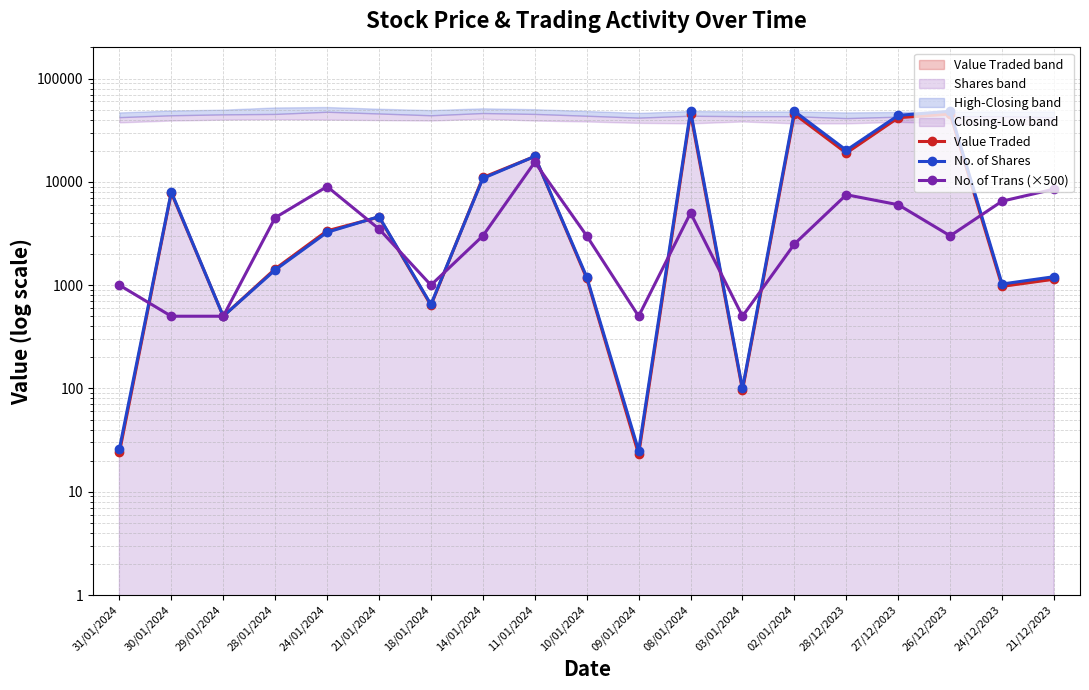

Reading left to right, list all the values displayed in this chart.

Value Traded: 24	7840	500	1437	3356	4564	638	11021	17628	1164	23	45701	96	45312	19007	41800	45360	973	1141
No. of Shares: 26	8000	500	1403	3250	4606	650	10805	17638	1200	25	48605	100	48200	20225	44000	48250	1025	1207
No. of Trans (×500): 1000	500	500	4500	9000	3500	1000	3000	15500	3000	500	5000	500	2500	7500	6000	3000	6500	8500